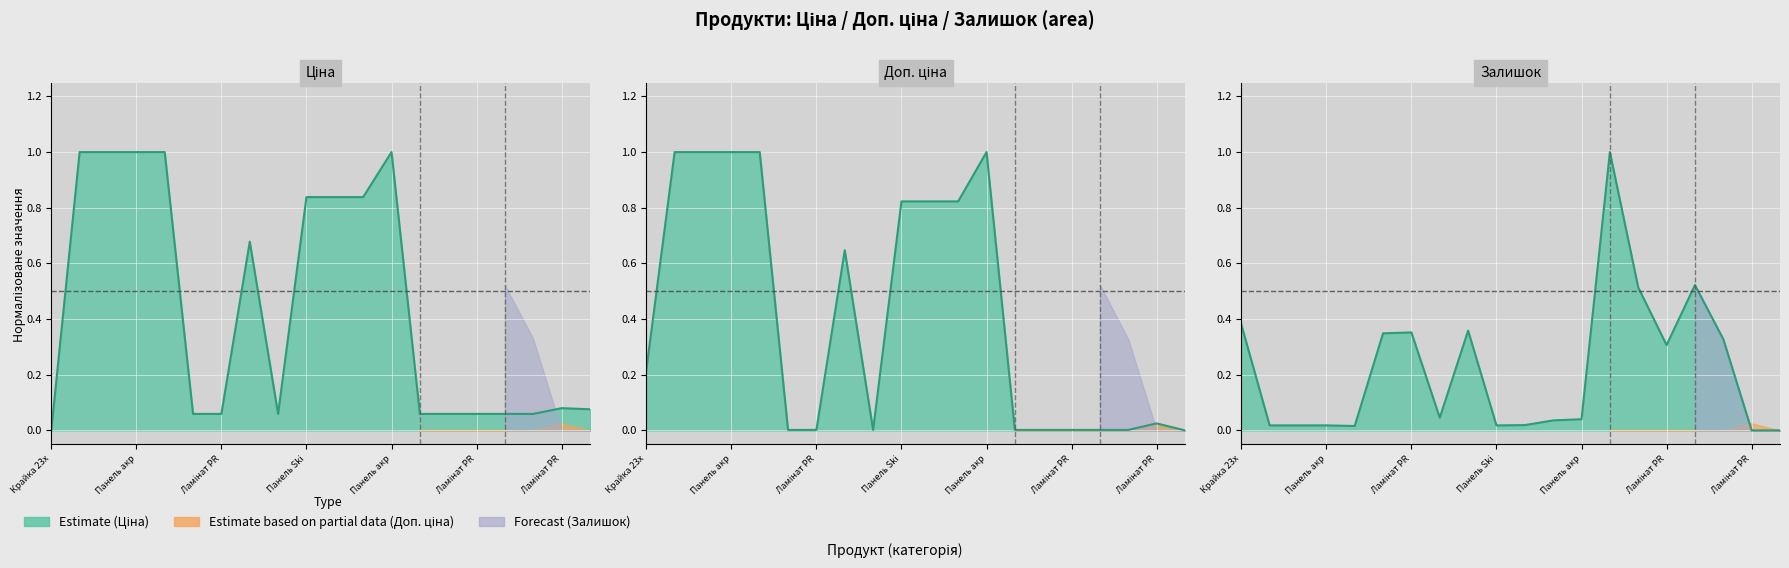

True or false: Доп. ціна and Залишок intersect in this chart.

True